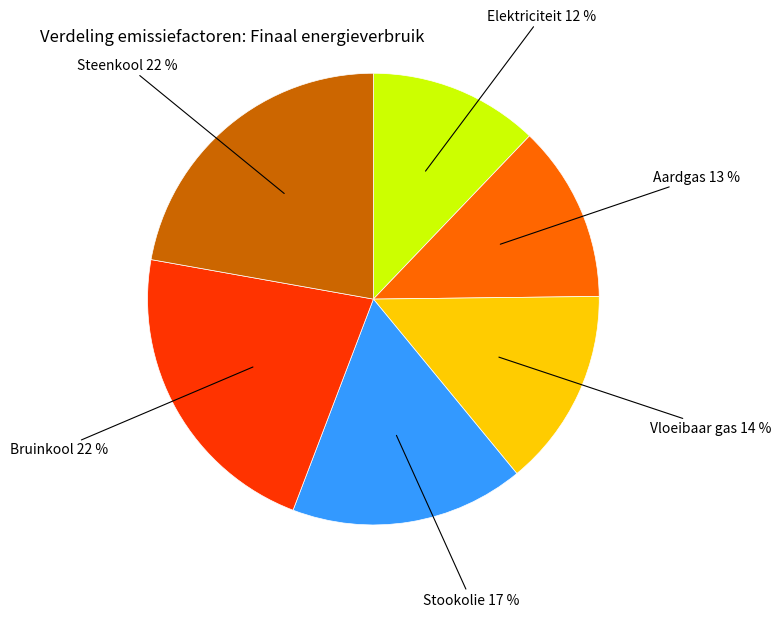

To the nearest percent, what is the average slice percentage?

17%